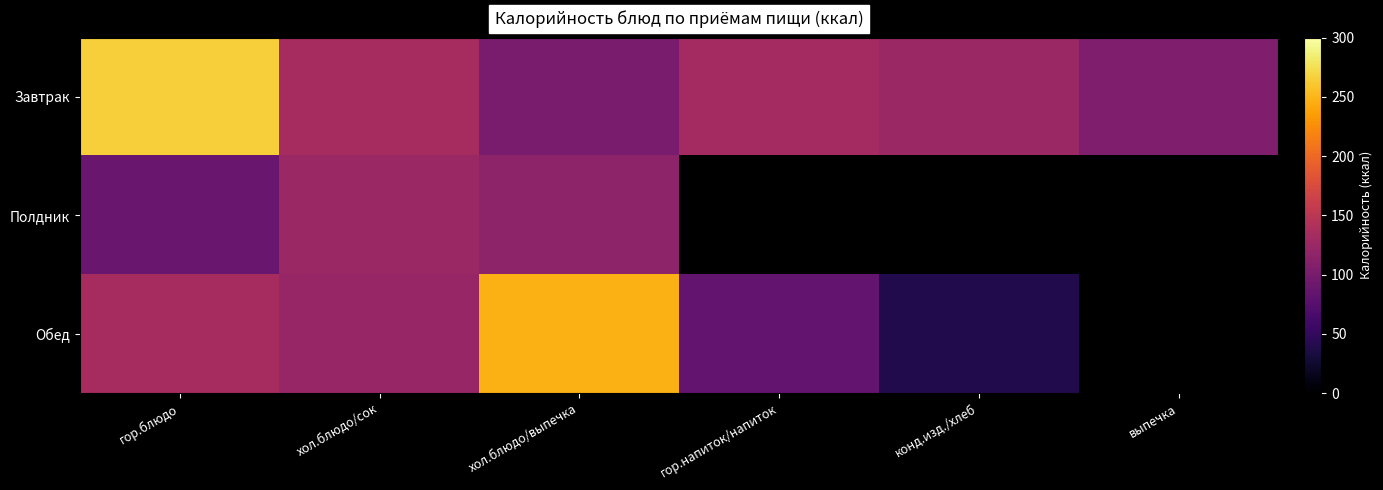

Which has a higher value, гор.блюдо or выпечка?

гор.блюдо